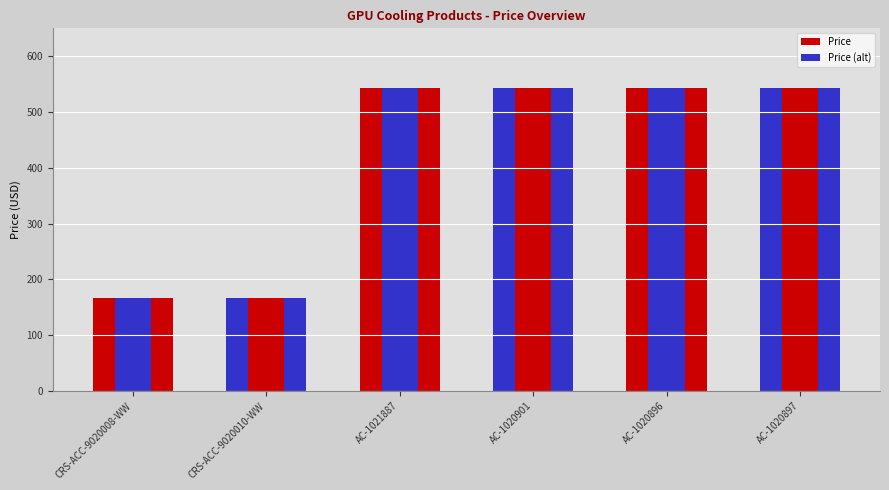

At AC-1020901, list the series in order from smallest to largest.

Price, Price (alt)